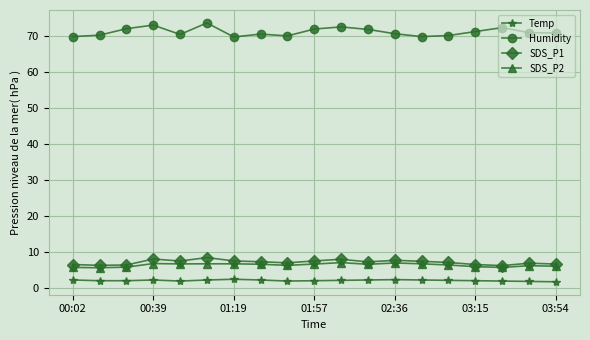

What are all the series names shown in the legend?

Temp, Humidity, SDS_P1, SDS_P2